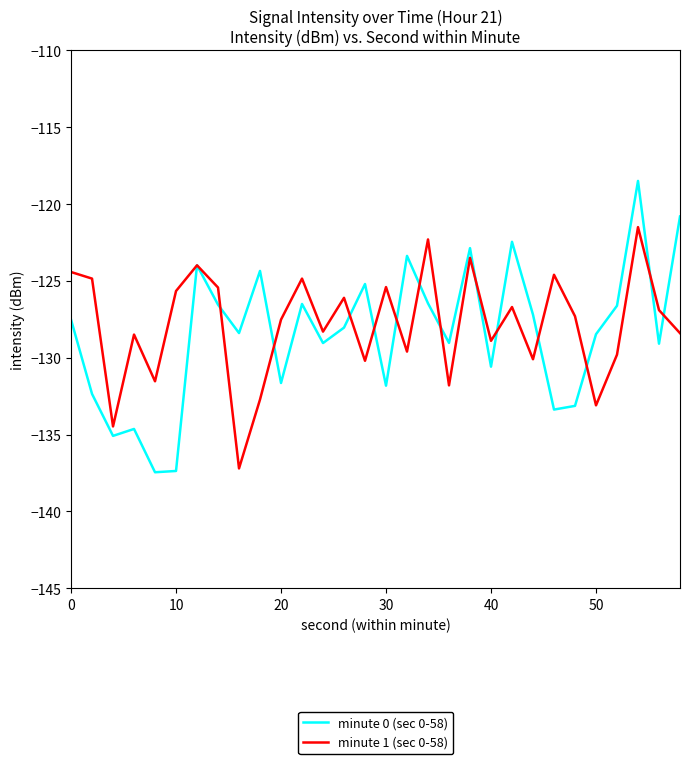

Rank the series by their maximum value, from highest to lowest.

minute 0 (sec 0-58), minute 1 (sec 0-58)